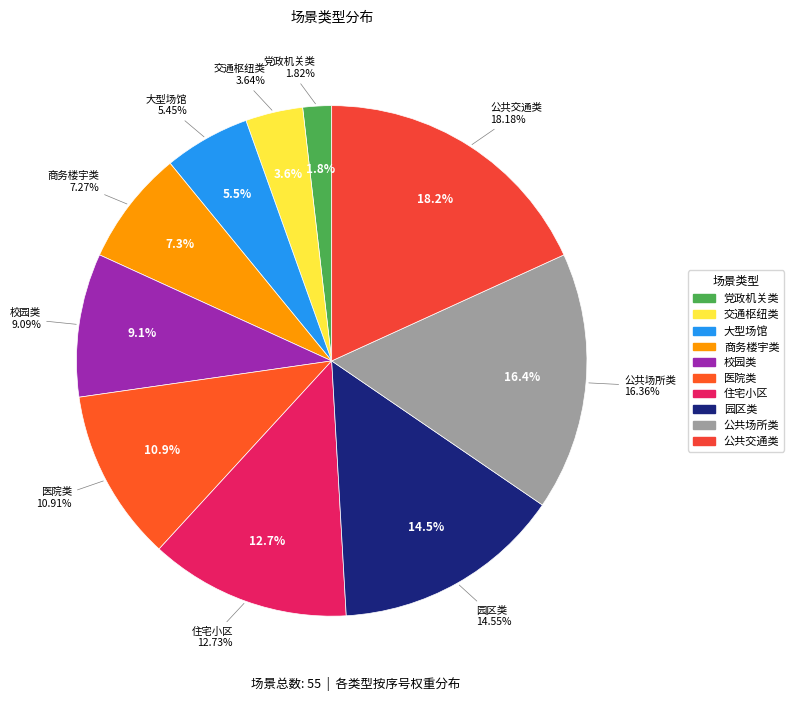

Is it true that 商务楼宇类 is 7% of the pie?

True